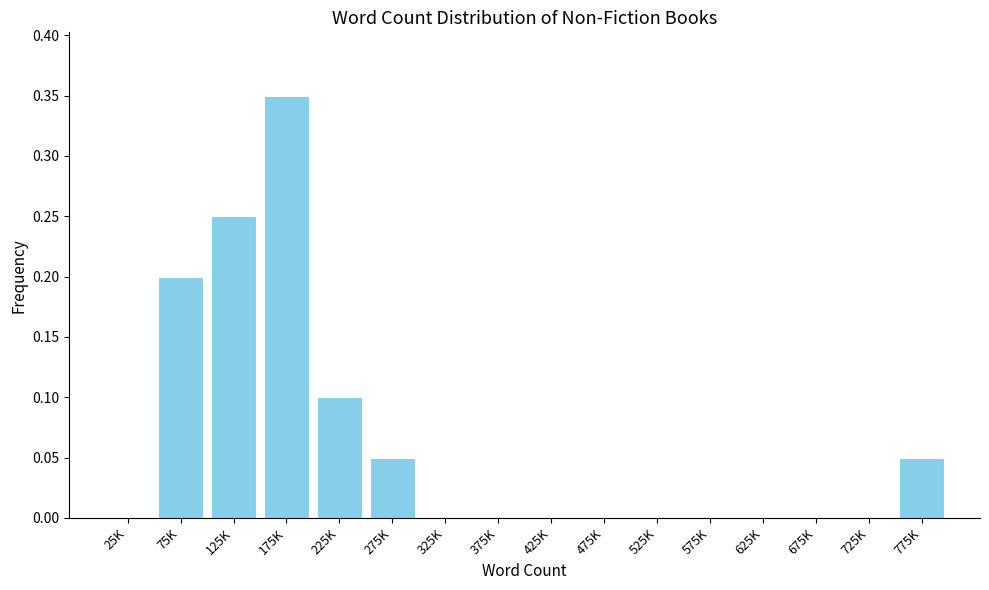

Which label corresponds to the largest value in the chart?

175K